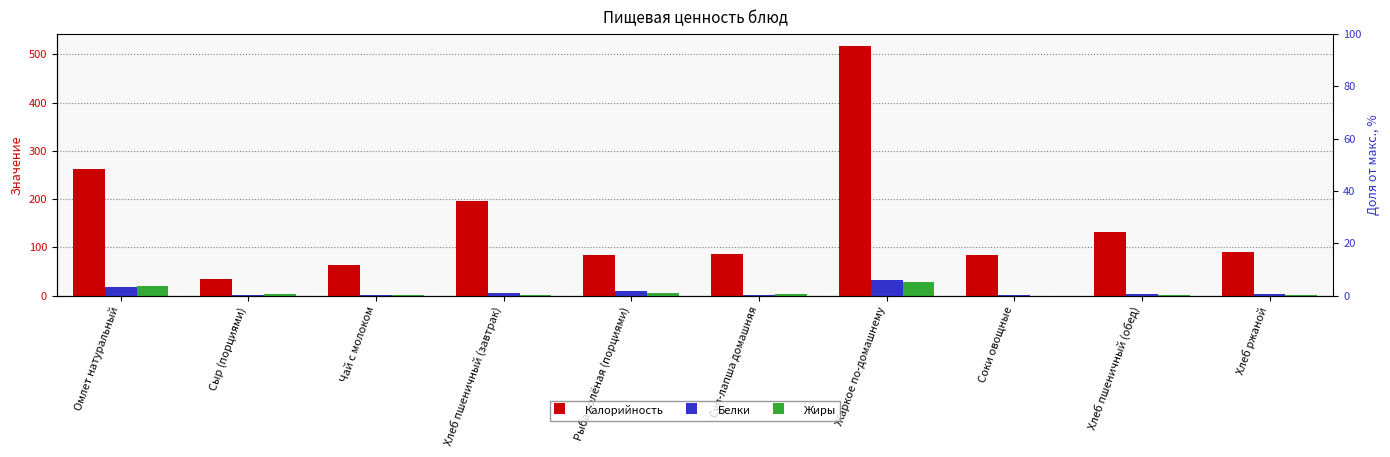

What are all the series names shown in the legend?

Калорийность, Белки, Жиры